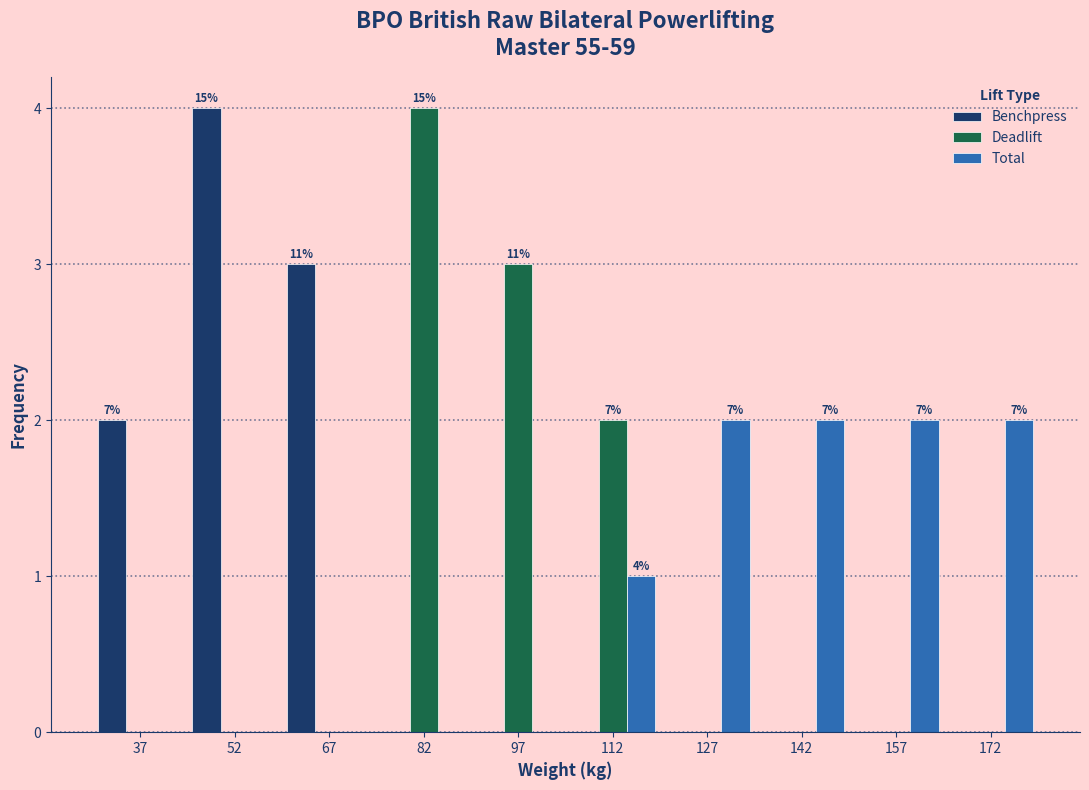

In the Deadlift series, which range on the x-axis has the tallest bar?

75 to 90